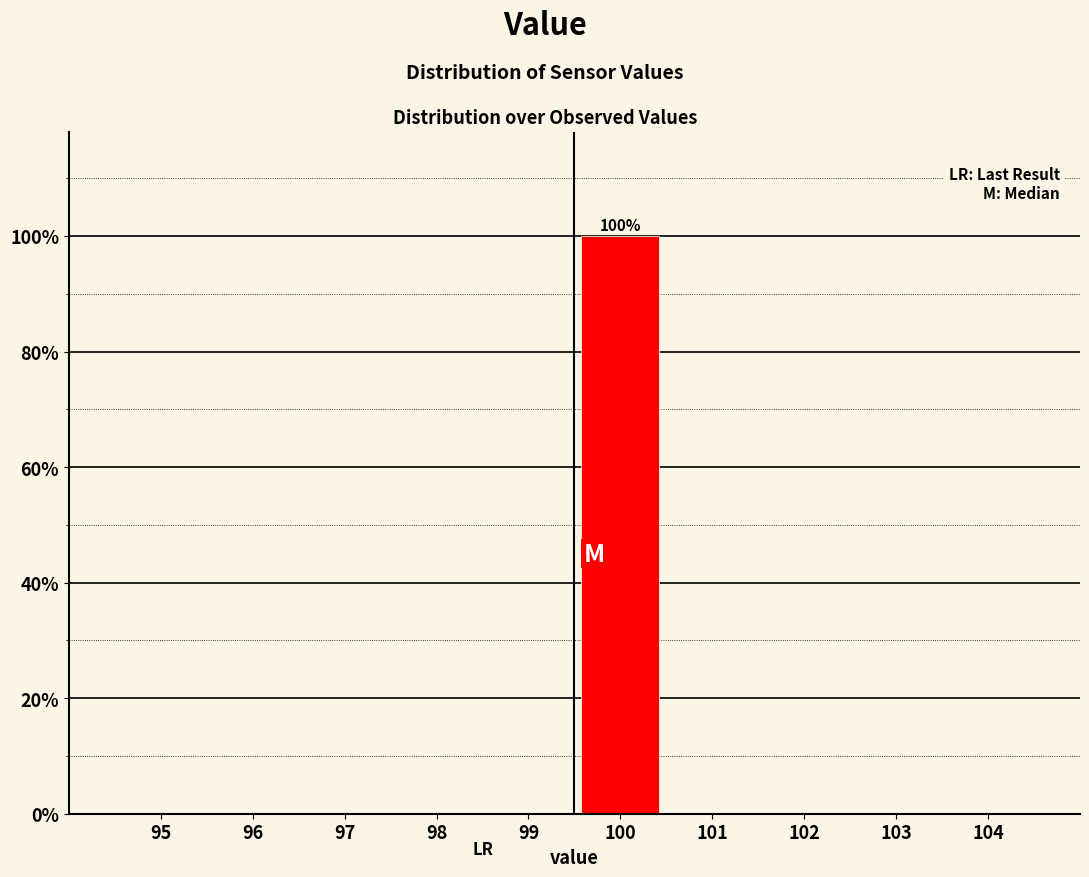

Reading right to left, transcribe all the data shown in this chart.

104=0	103=0	102=0	101=0	100=100	99=0	98=0	97=0	96=0	95=0